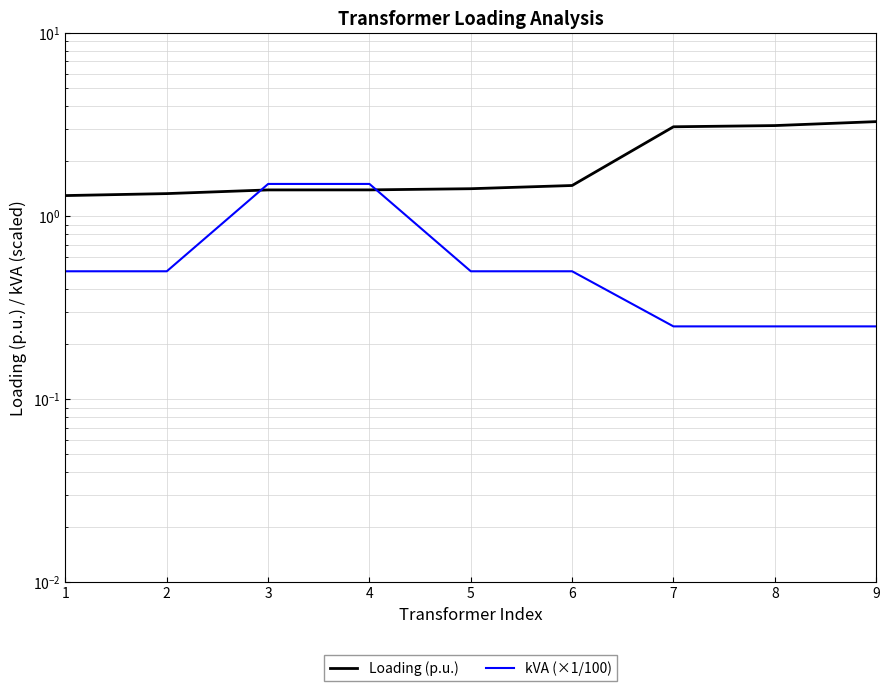

What is the value of the kVA (×1/100) point at the 2nd from the left?

0.5